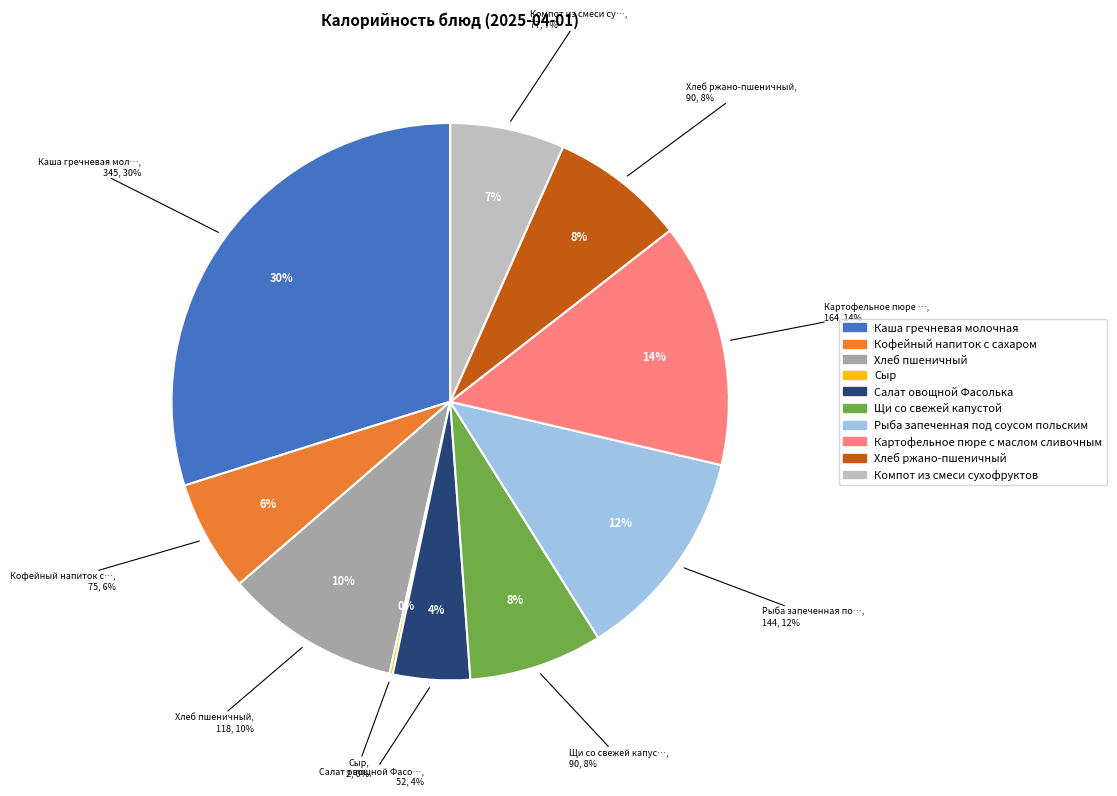

True or false: Каша гречневая молочная accounts for 40% of the total.

False